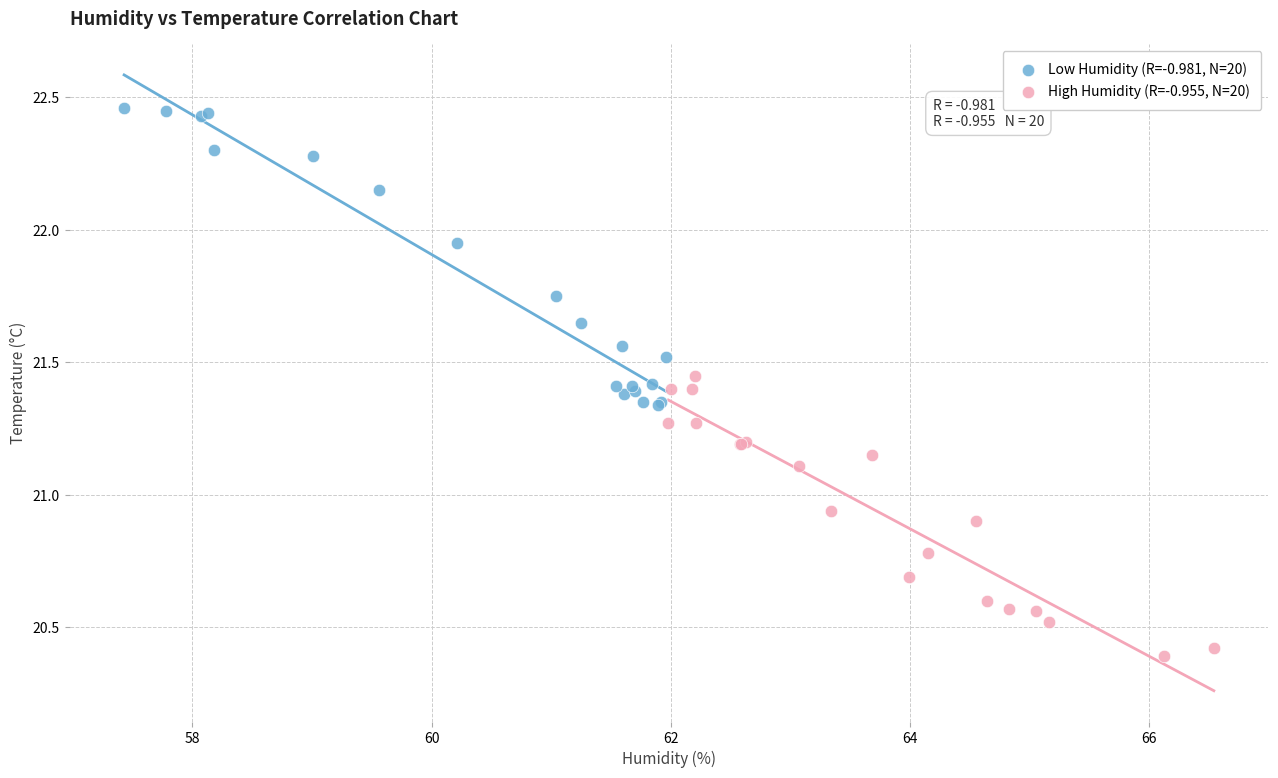

Which series contains the lowest Y value?

High Humidity (R=-0.955, N=20)